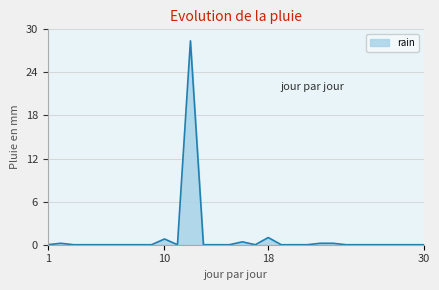

What is the difference between the maximum and minimum values?

28.4